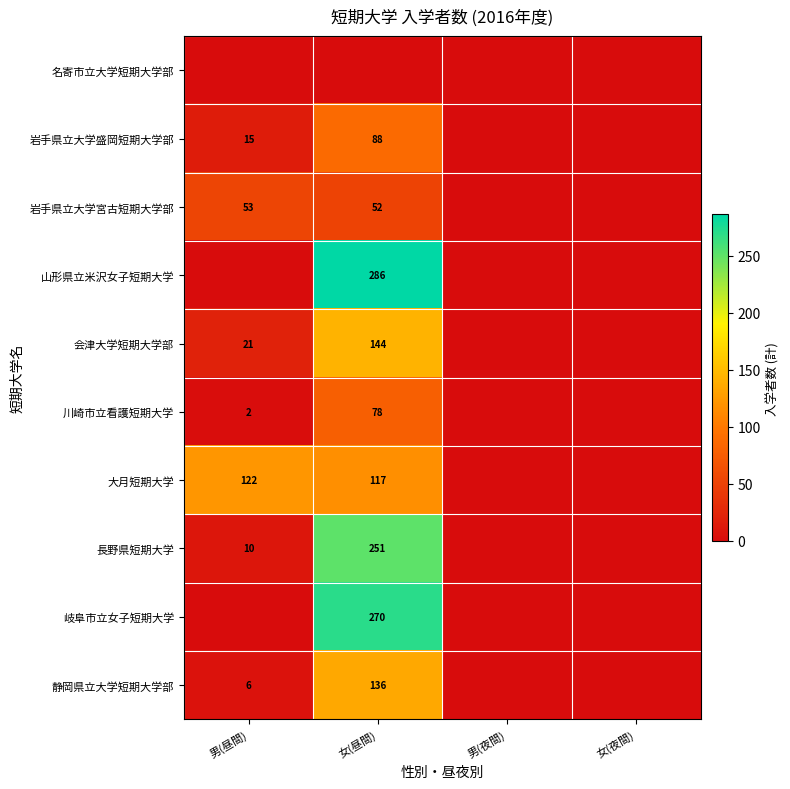

Is the value of 岩手県立大学盛岡短期大学部 at 男(昼間) greater than the value of 岩手県立大学宮古短期大学部 at 男(昼間)?

No